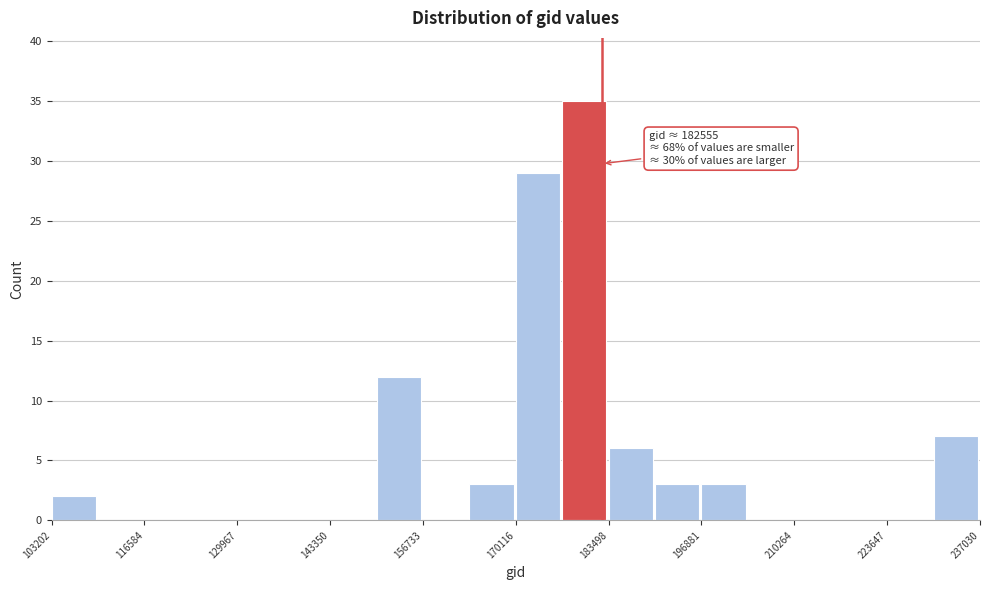

Around what value on the x-axis is the tallest bar? Give the approximate position of its centre, as read against the axis.

180000